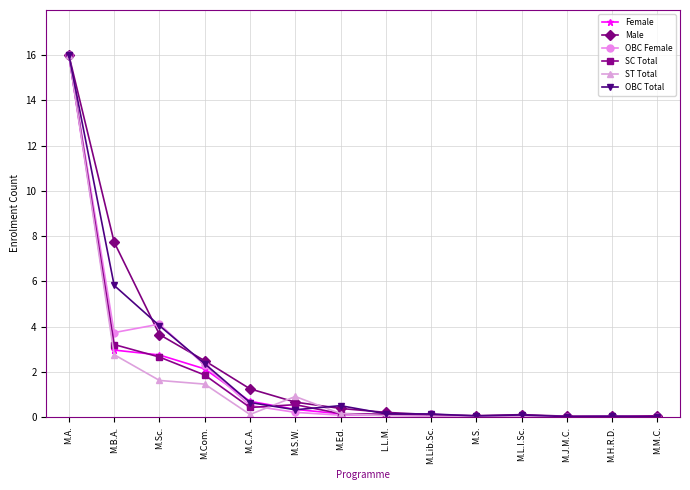

Which series has the largest range (max minus min)?

ST Total